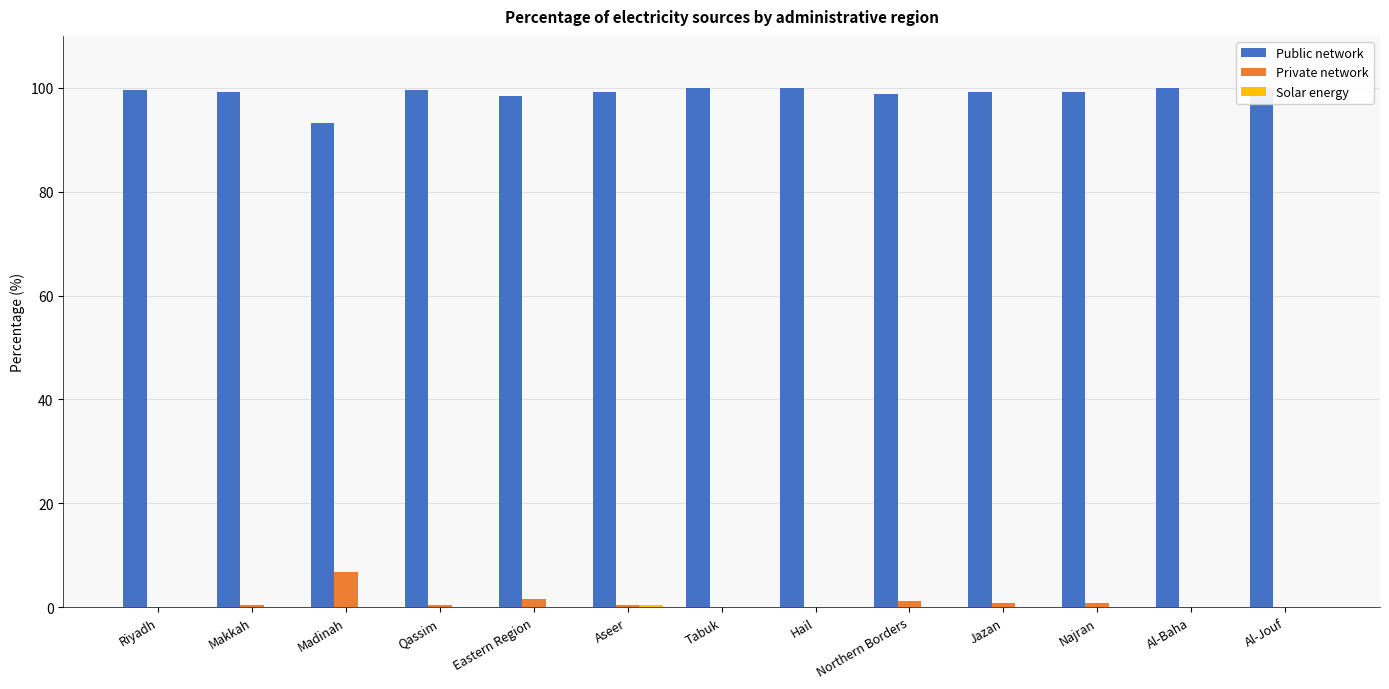

How many data points does each series have?

13